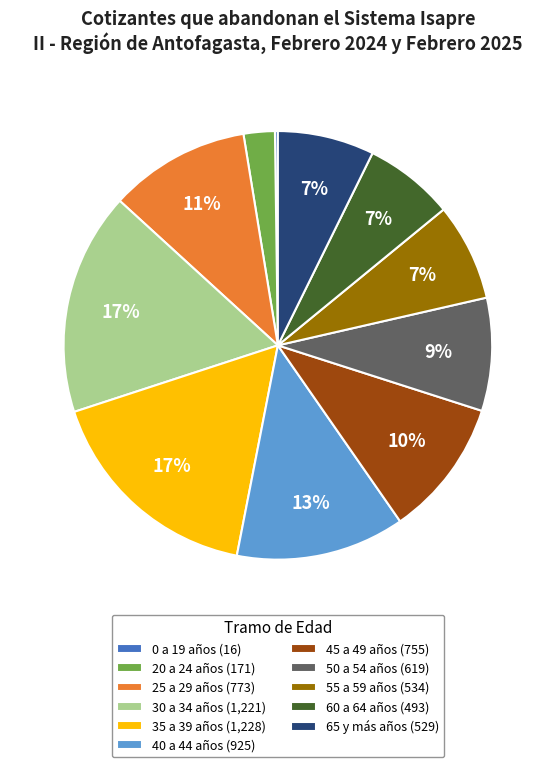

The 55 a 59 años slice represents 7% of the pie. True or false?

True